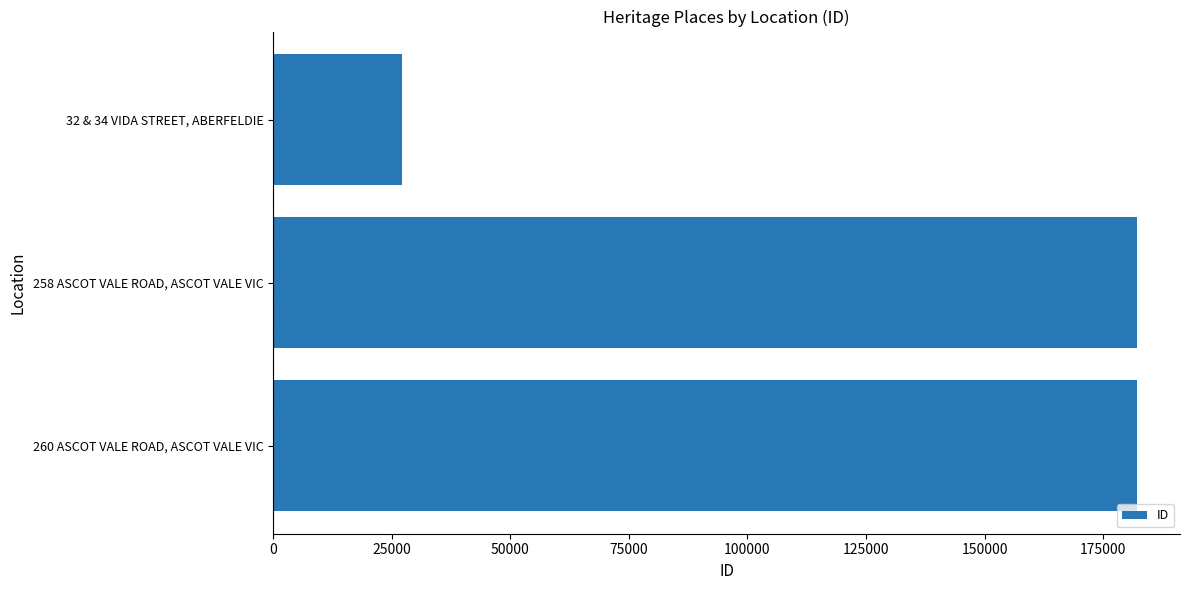

List the labels in order of value, largest first.

258 ASCOT VALE ROAD, ASCOT VALE VIC, 260 ASCOT VALE ROAD, ASCOT VALE VIC, 32 & 34 VIDA STREET, ABERFELDIE